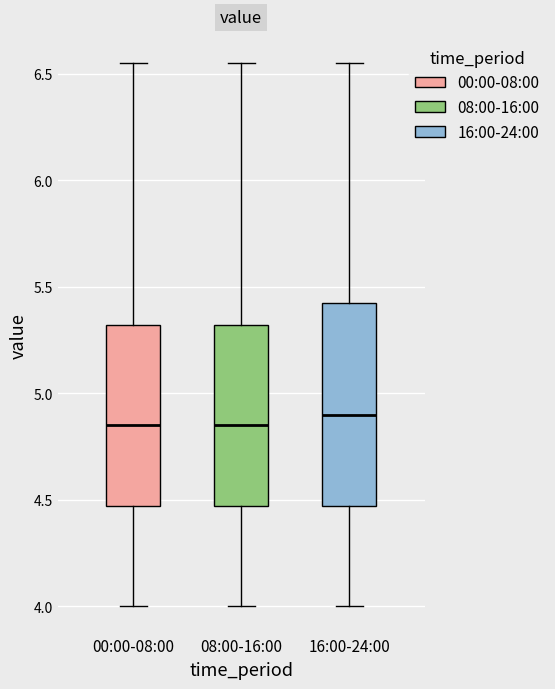

Reading left to right, transcribe this box plot: for each box, give where its median line is, the range the box spans, and where its two whiskers end, as read against the y-axis. The values are not printed on the chart, so give them approximately, as read against the axis.

00:00-08:00: median 4.85, box 4.45 to 5.30, whiskers 4.00 to 6.55
08:00-16:00: median 4.85, box 4.45 to 5.30, whiskers 4.00 to 6.55
16:00-24:00: median 4.90, box 4.45 to 5.40, whiskers 4.00 to 6.55